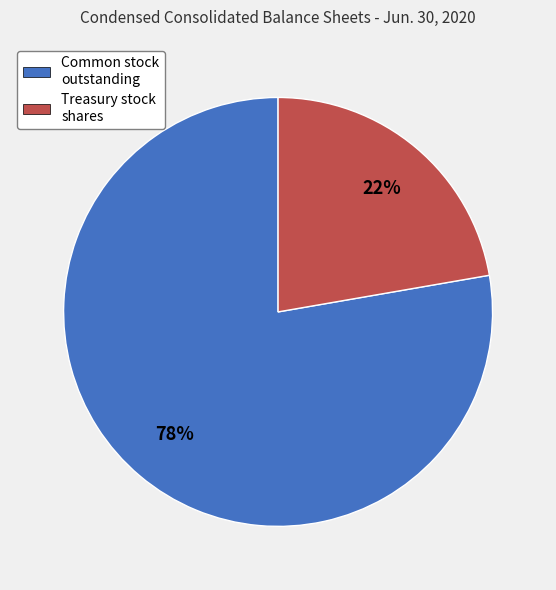

Is it true that Treasury stock shares is 33% of the pie?

False